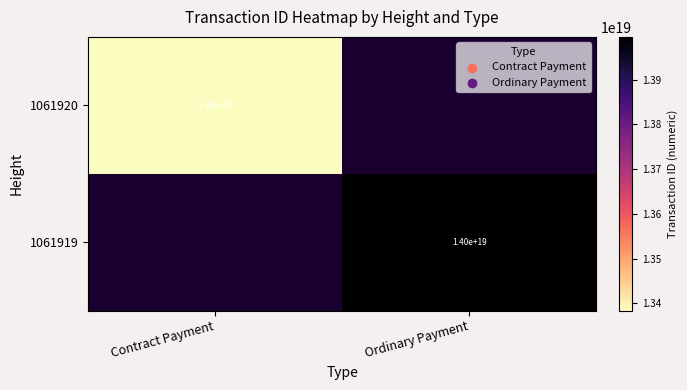

The value of 1061919 at Ordinary Payment is 22950565997027696640. True or false?

False